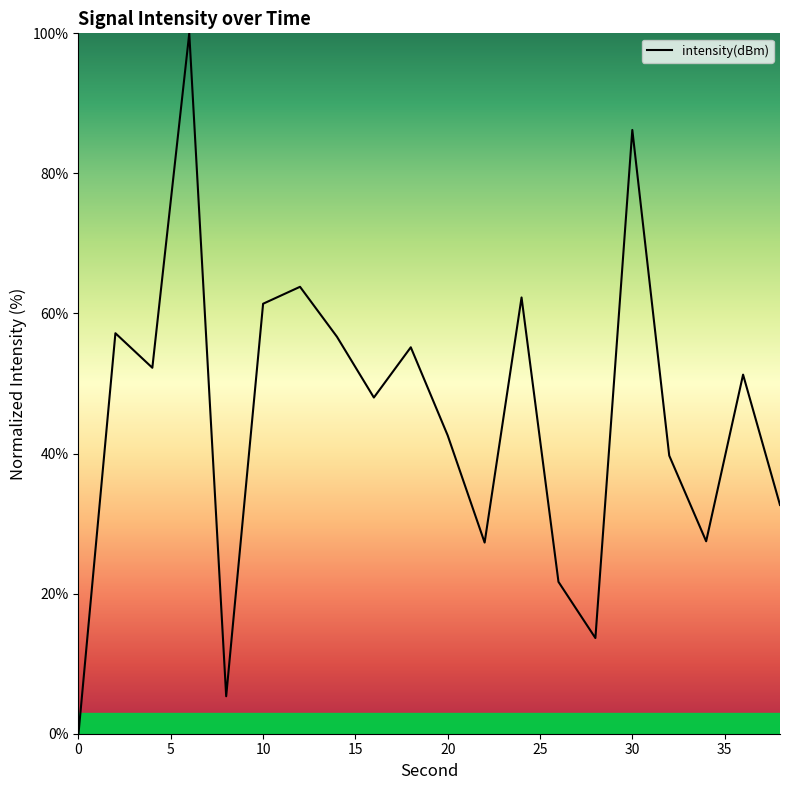

How many positive values are there?

19